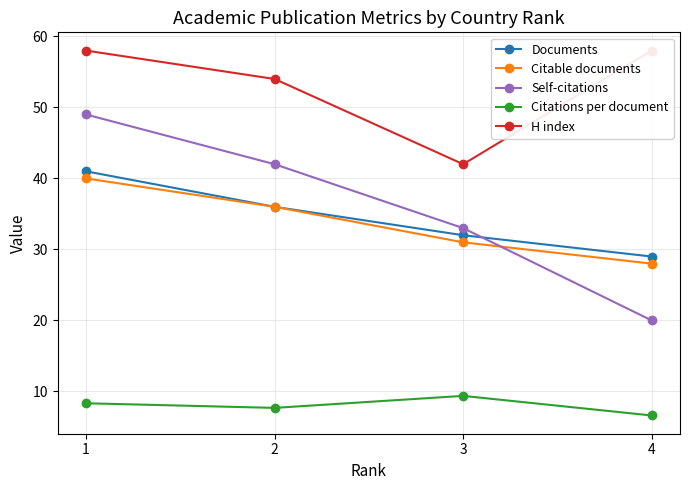

At how many categories does at least one series exceed 34?

4